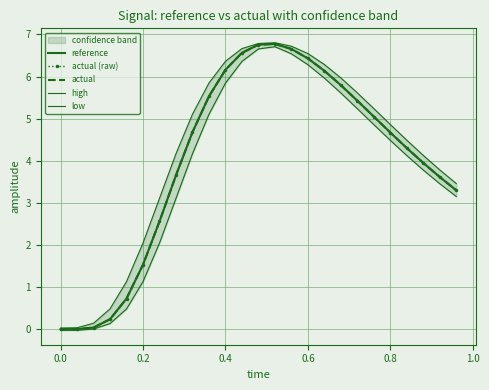

How many values in reference are above zero?

24